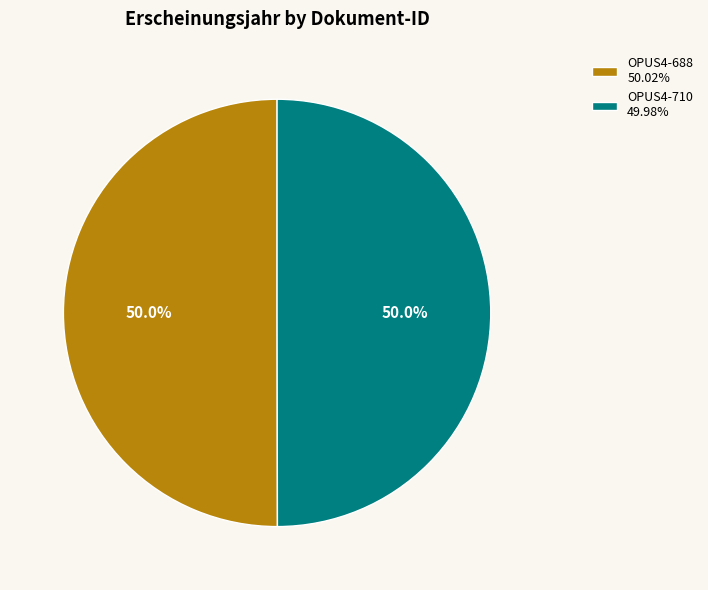

Is it true that OPUS4-710 is 50% of the pie?

True